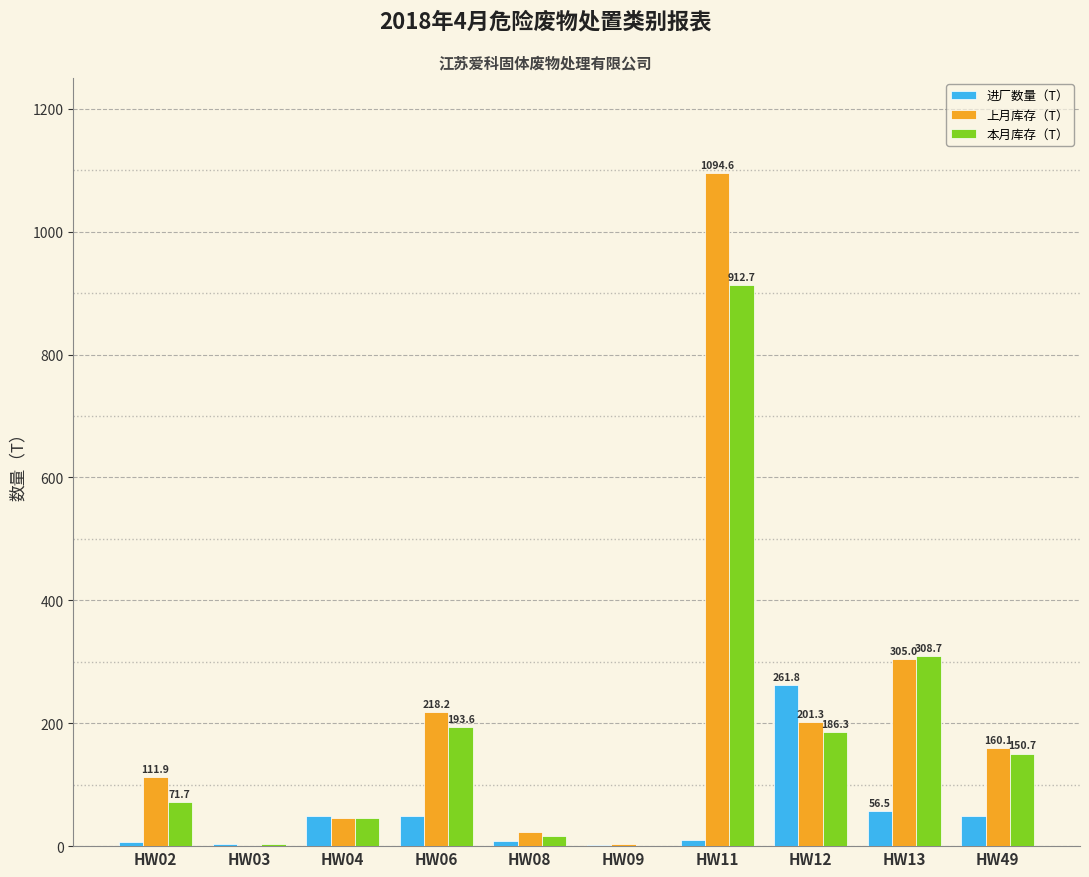

Where is 上月库存（T） nearest to the value 547?

HW13